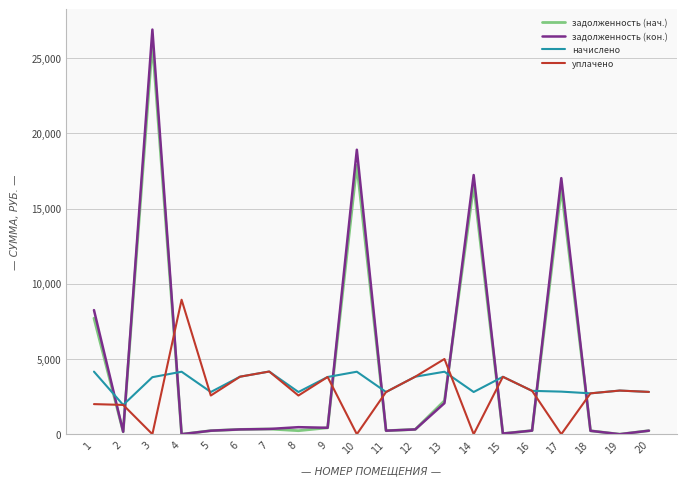

Where is the first local maximum for начислено?

4